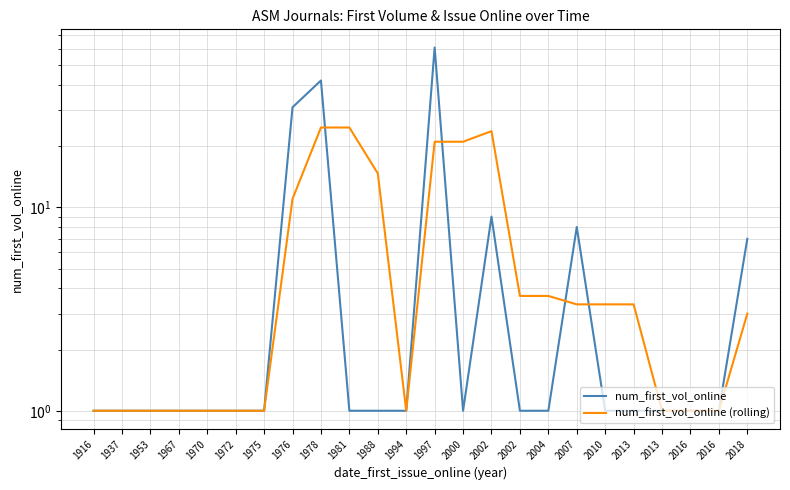

Is it true that num_first_vol_online (rolling) equals 1.0 at 1916?

True